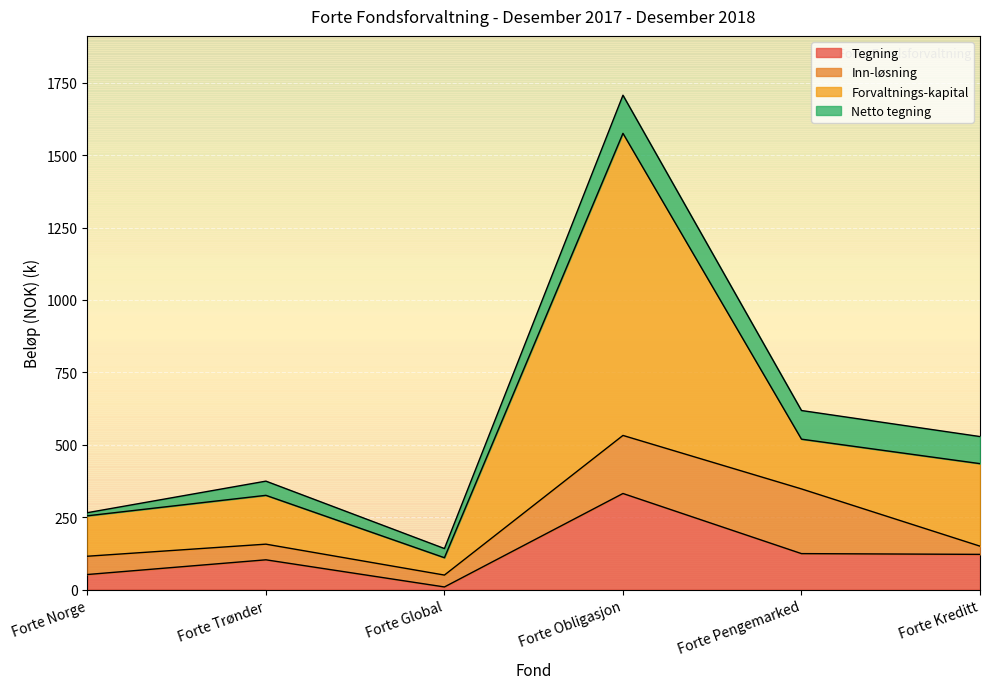

How many values in the Tegning series exceed 121?

3